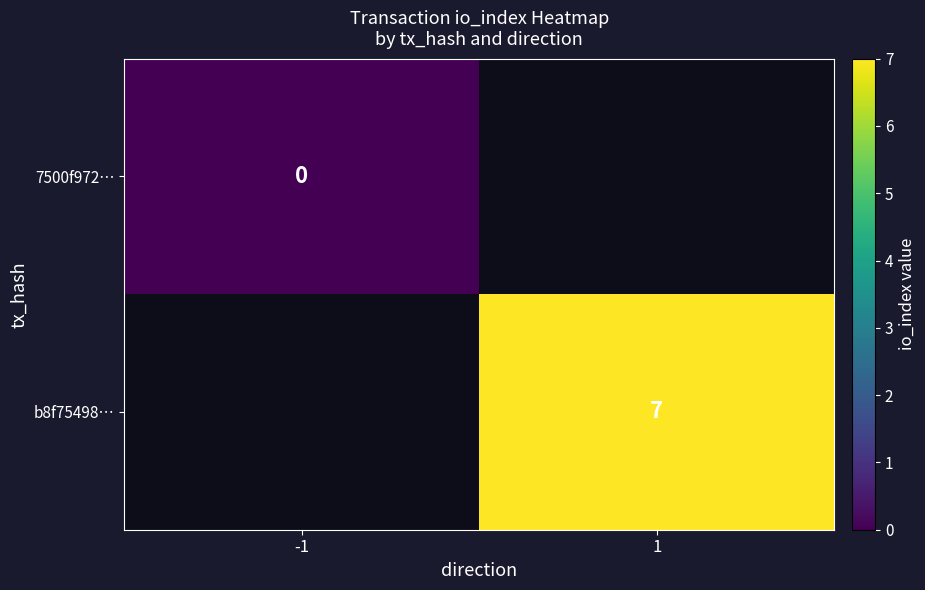

Is it true that b8f75498… equals 11 at 1?

False